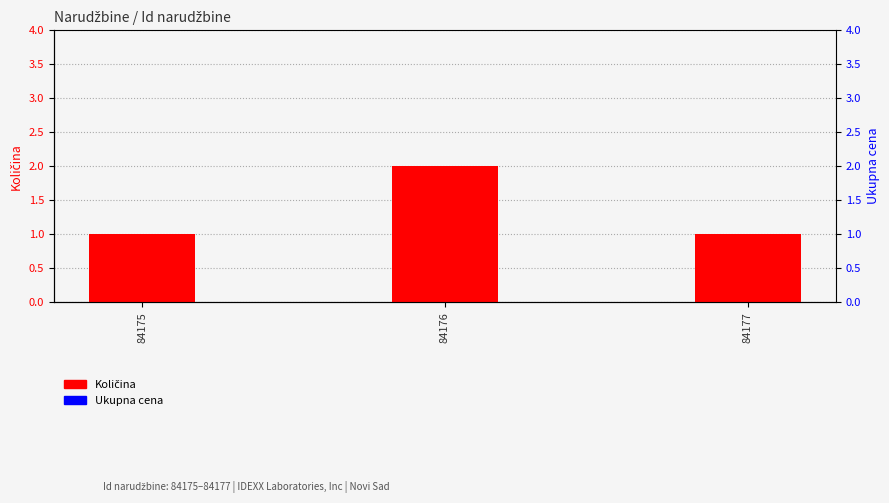

What is the value of the Količina bar at the 2nd from the left?

2